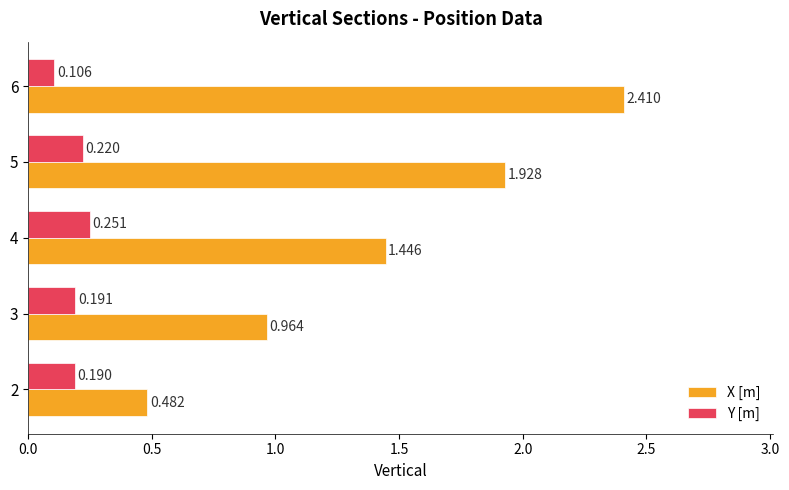

How many data points in X [m] are above 1?

3